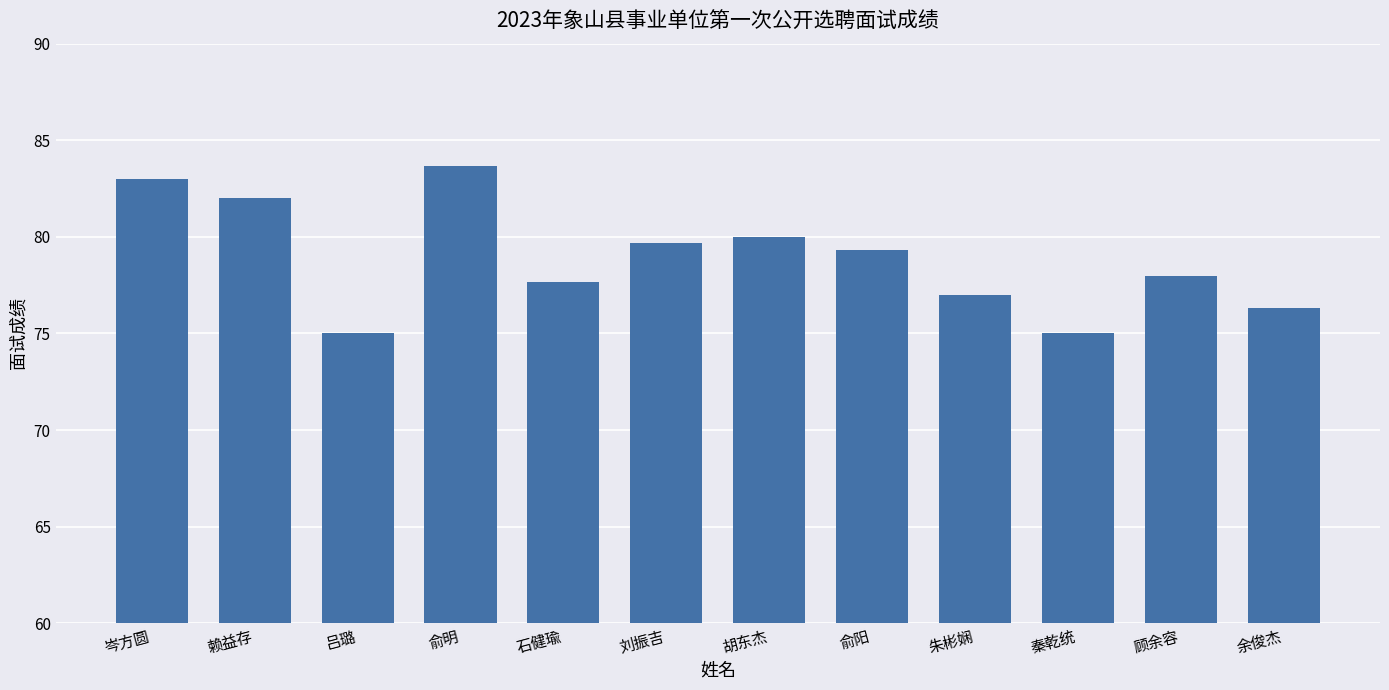

What is the average value?

78.9